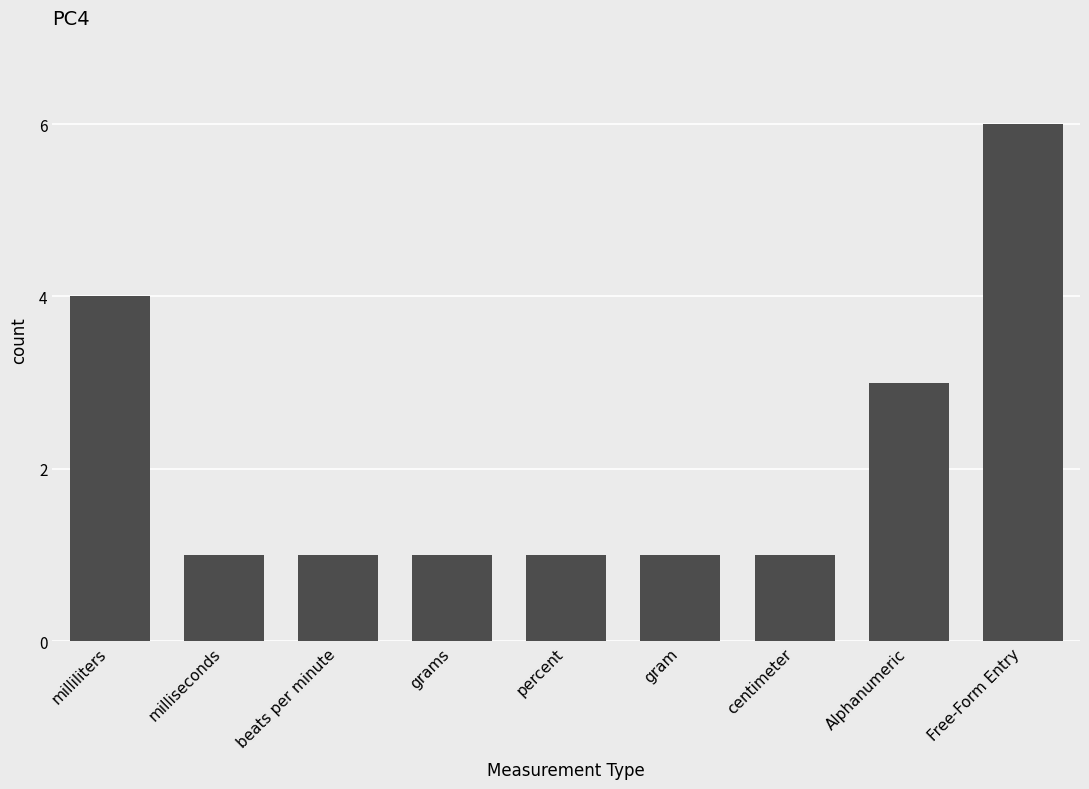

What is the label of the 5th bar from the left?

percent